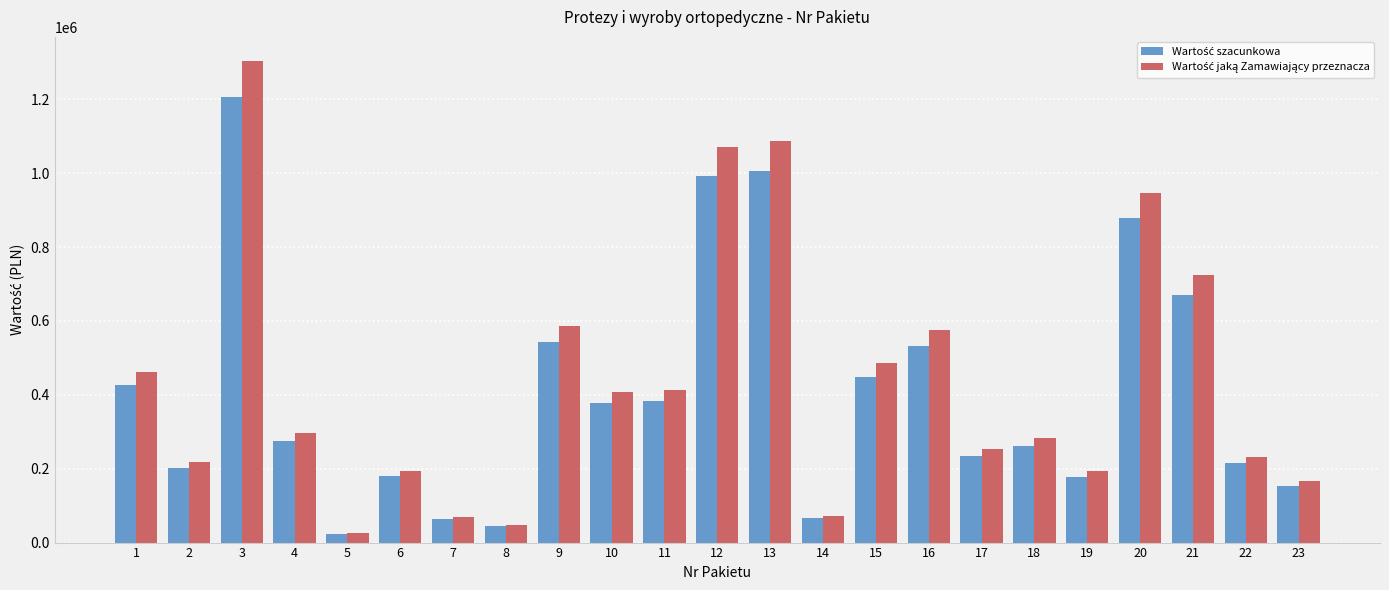

What is the total value across all series at 18?

543712.0